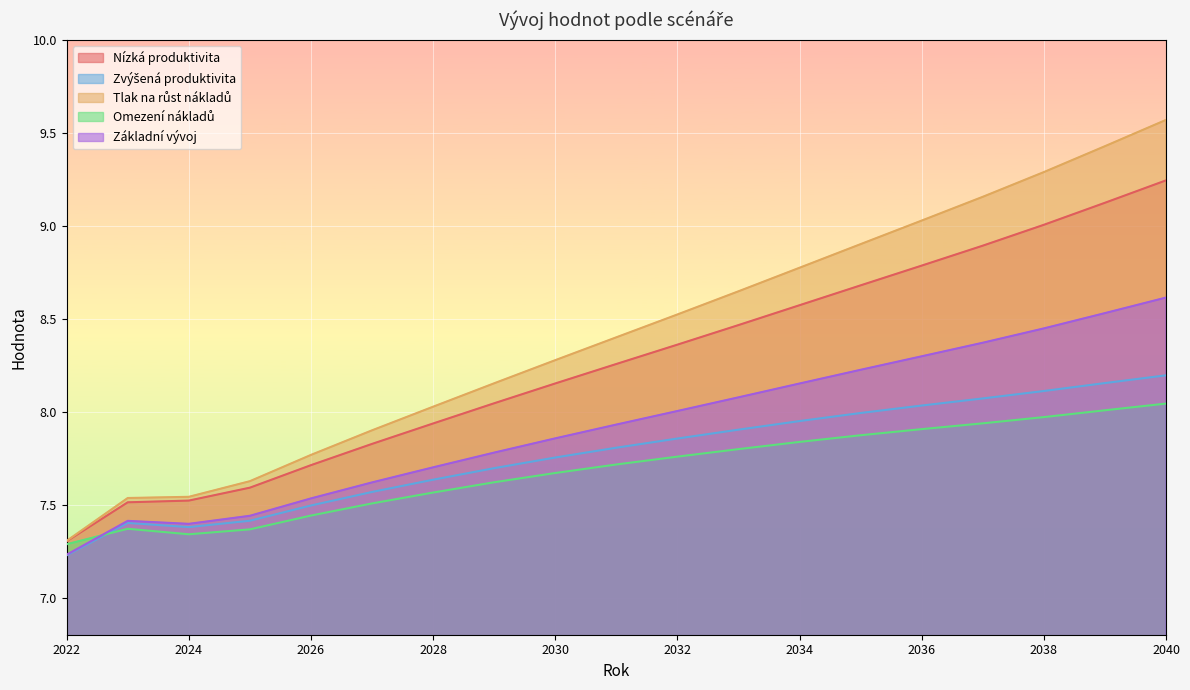

What is the value of the Nízká produktivita point at the 8th from the left?

8.0